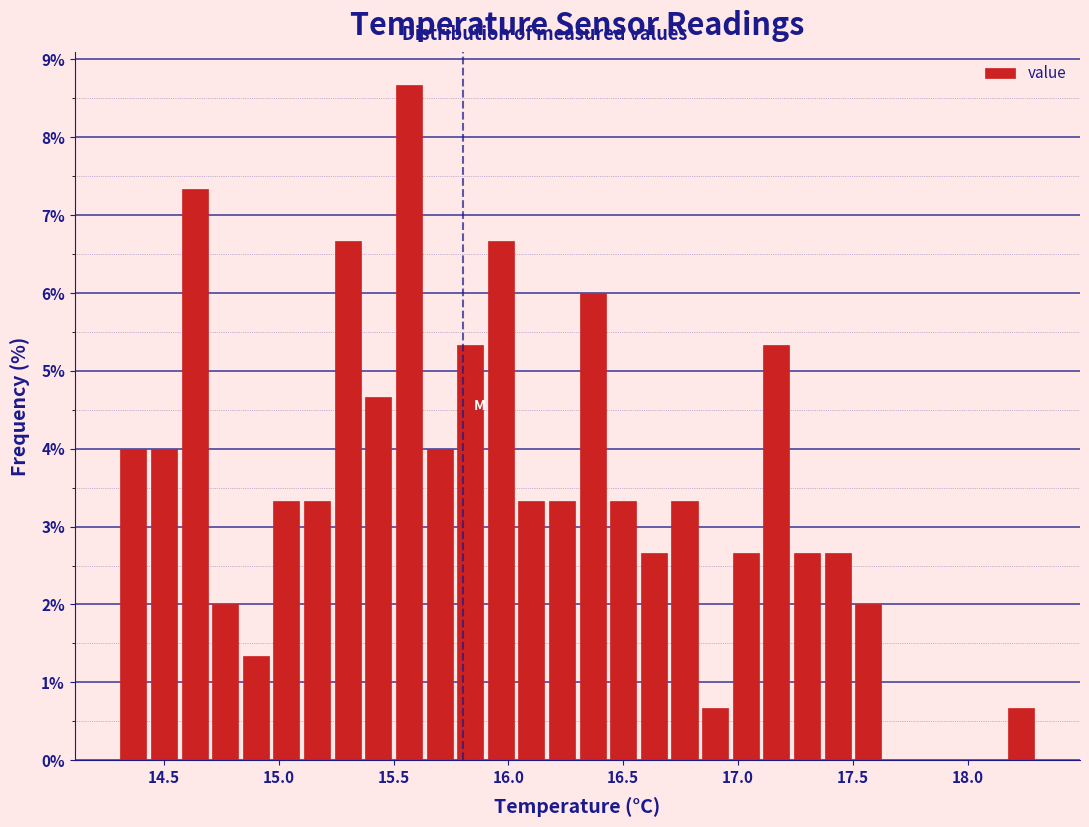

Around what value on the x-axis is the tallest bar? Give the approximate position of its centre, as read against the axis.

15.55